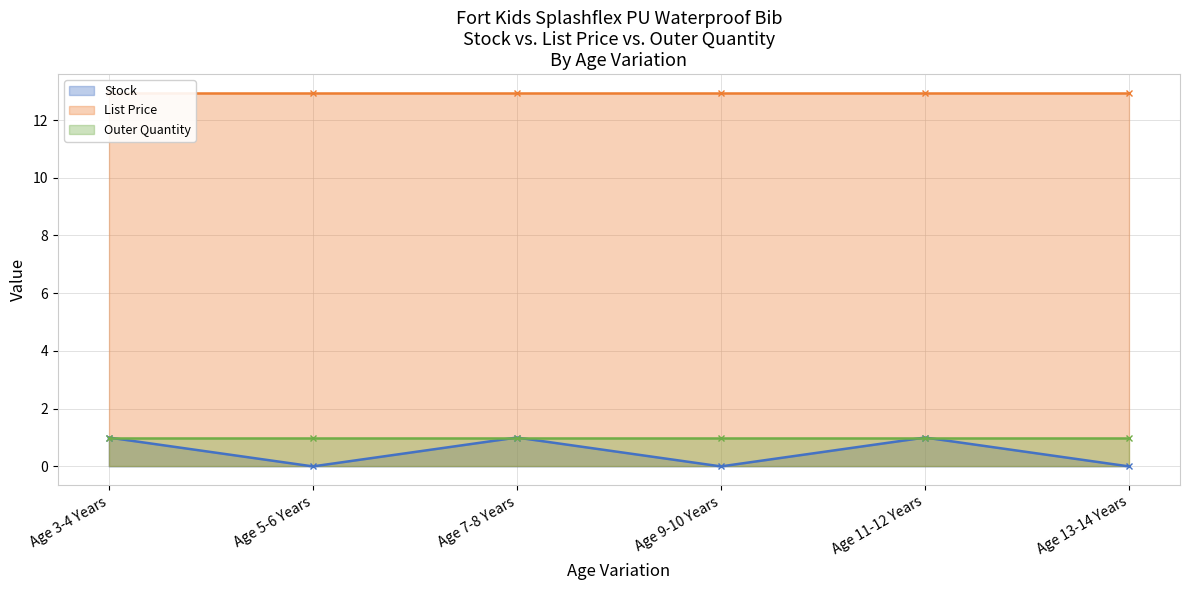

At which category is the sum across all series the highest?

Age 3-4 Years